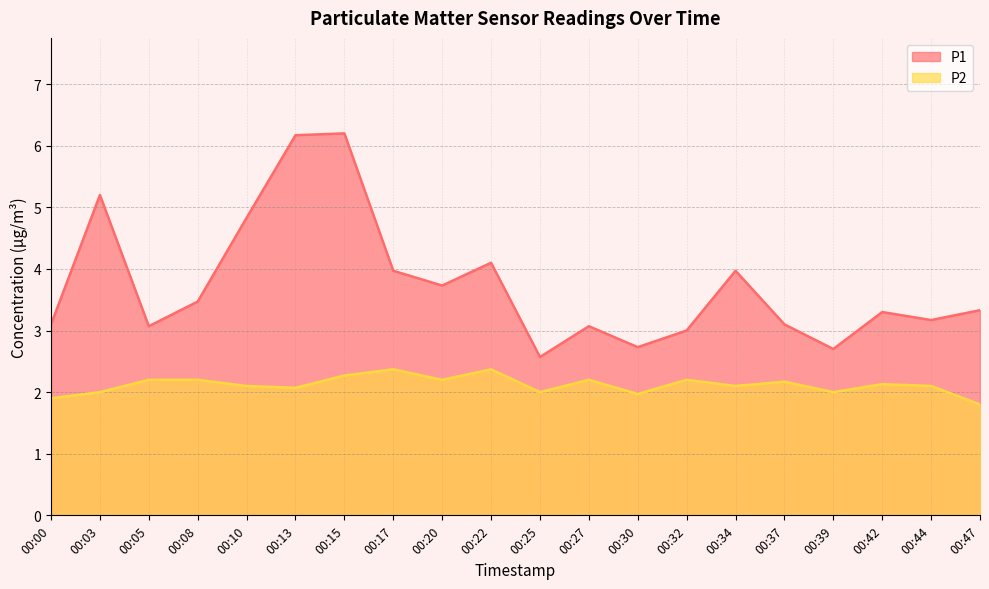

True or false: P2 has a value of 2.6 at 00:30.

False